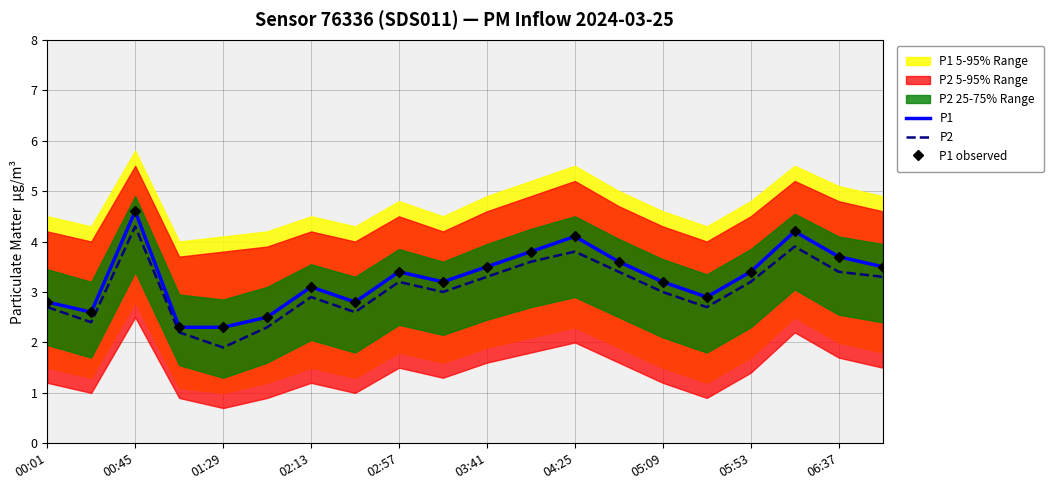

True or false: P1 has more than 1 interior local peaks.

True